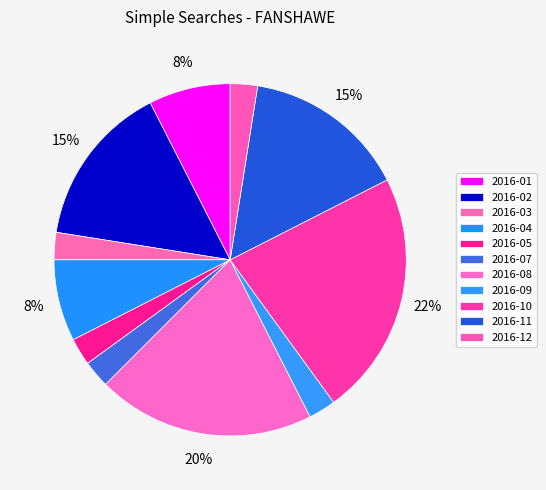

What percentage do 2016-05 and 2016-10 together represent?

25.0%